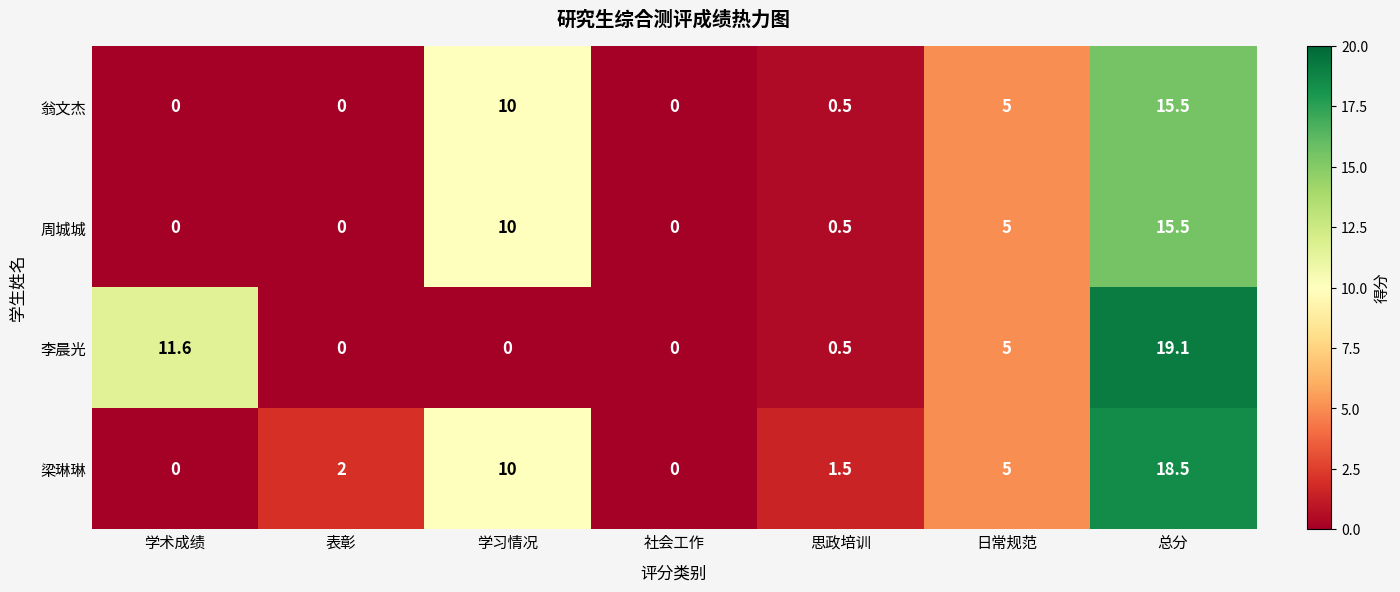

Reading left to right, extract all data points from this chart.

翁文杰: 0.0	0.0	10.0	0.0	0.5	5.0	15.5
周城城: 0.0	0.0	10.0	0.0	0.5	5.0	15.5
李晨光: 11.6	0.0	0.0	0.0	0.5	5.0	19.1
梁琳琳: 0.0	2.0	10.0	0.0	1.5	5.0	18.5